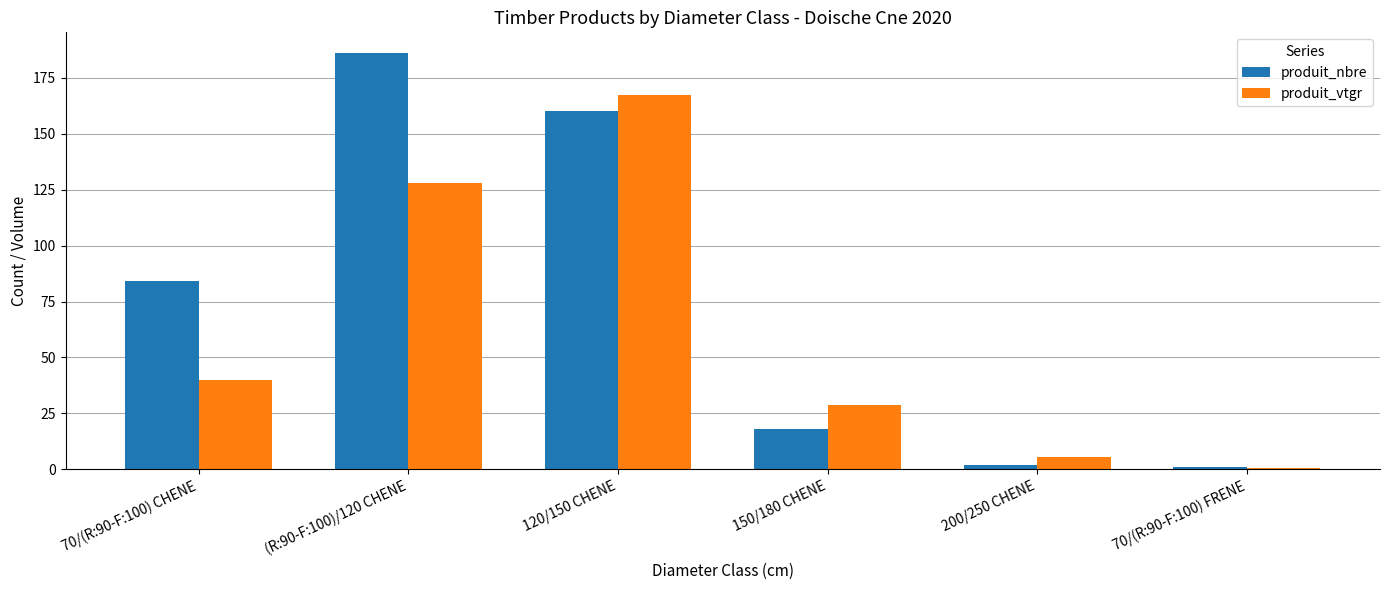

What value does the produit_vtgr series have at 70/(R:90-F:100) FRENE?

0.6